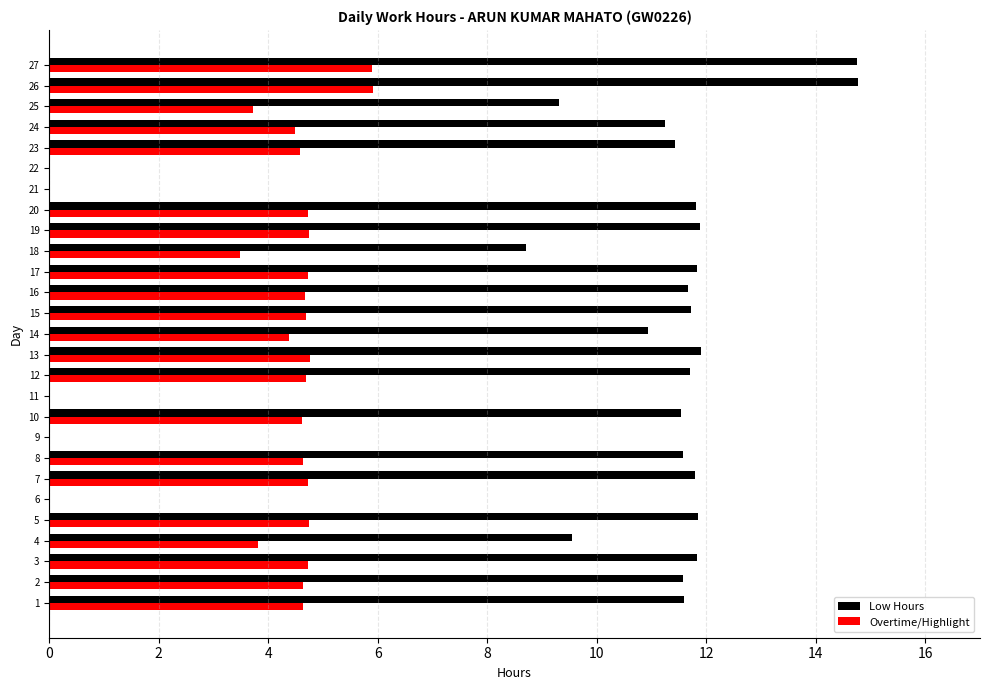

What is the average value of the Low Hours series?

9.4